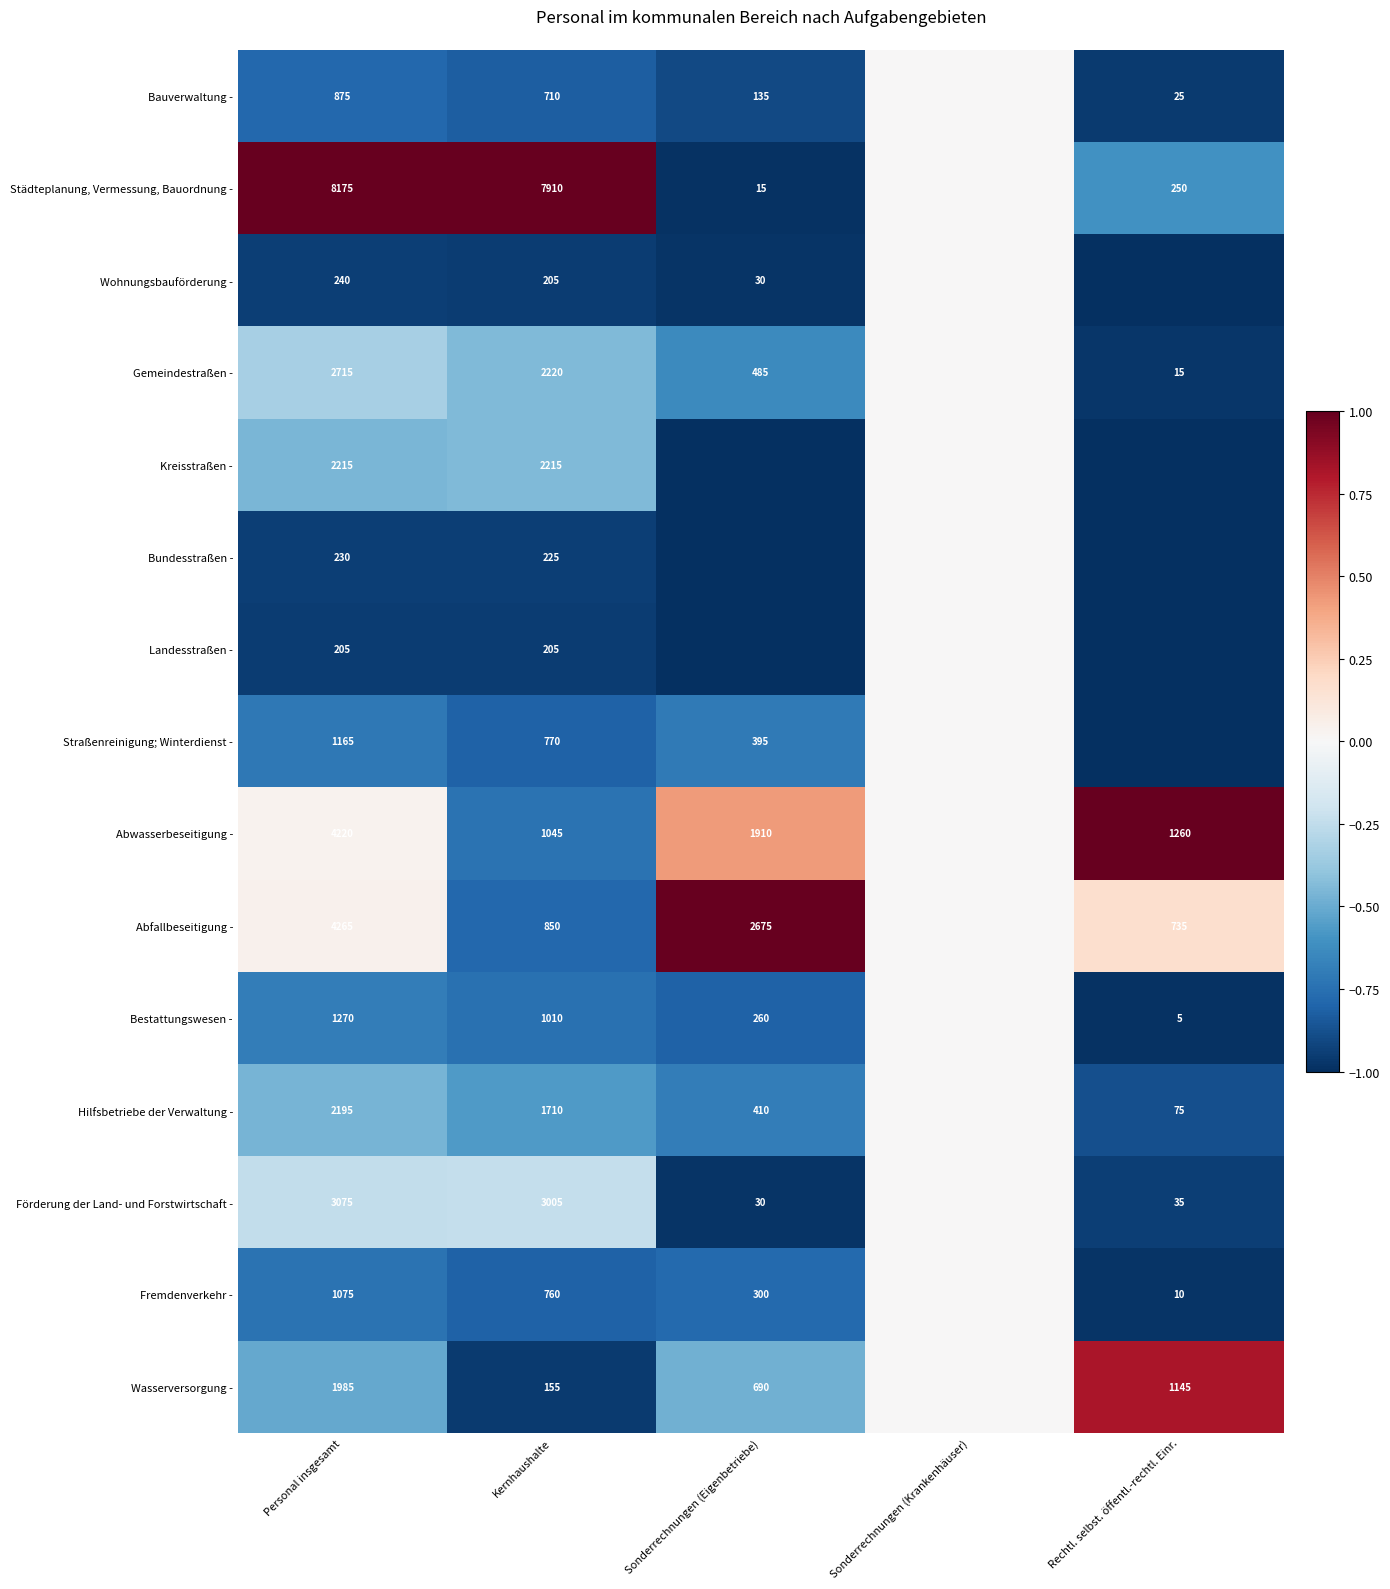

Is it true that Abwasserbeseitigung - equals 1.4 at Rechtl. selbst. öffentl.-rechtl. Einr.?

False